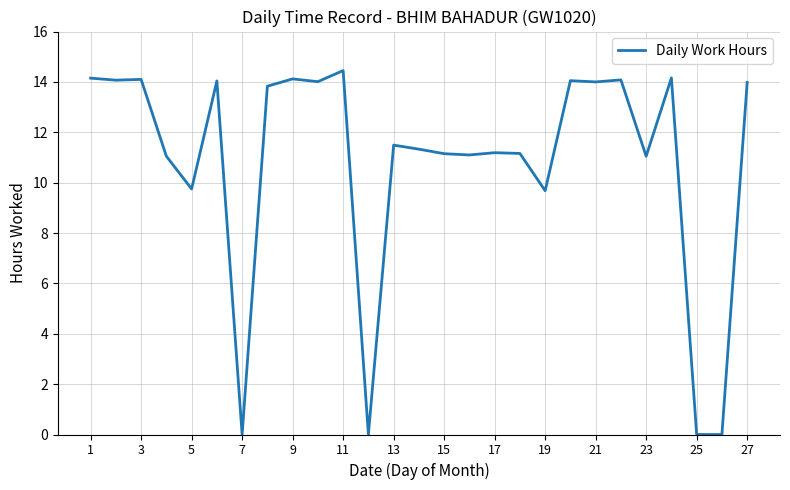

Where does the data first go above 11?

1